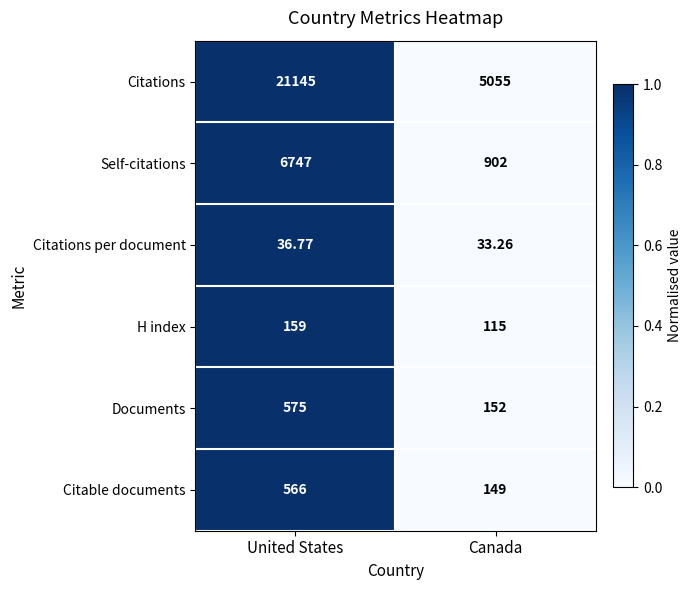

At which label does H index reach its minimum?

Canada